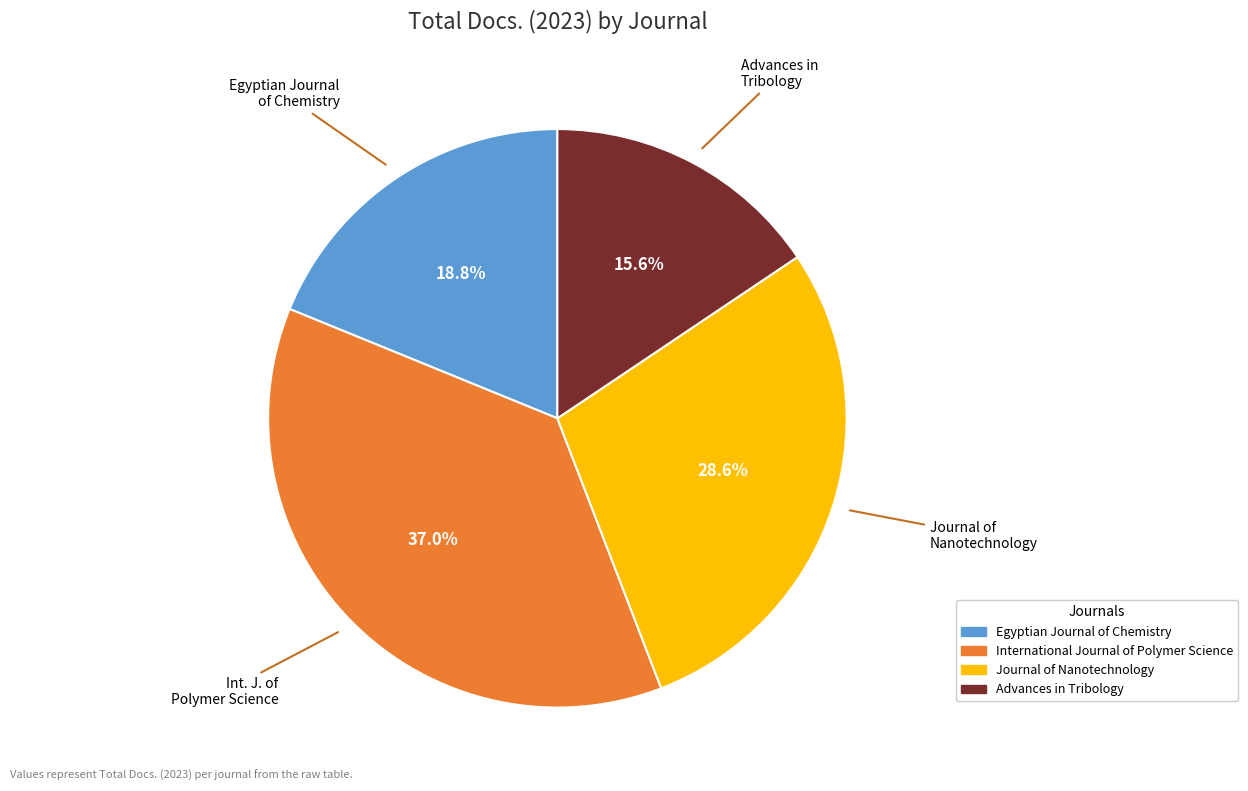

Which has a higher value, International Journal of Polymer Science or Advances in Tribology?

International Journal of Polymer Science